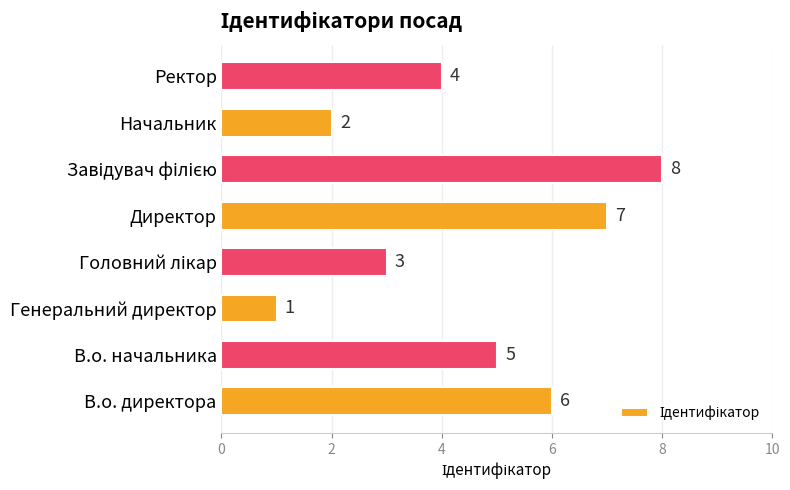

Reading bottom to top, list all the values displayed in this chart.

6	5	1	3	7	8	2	4